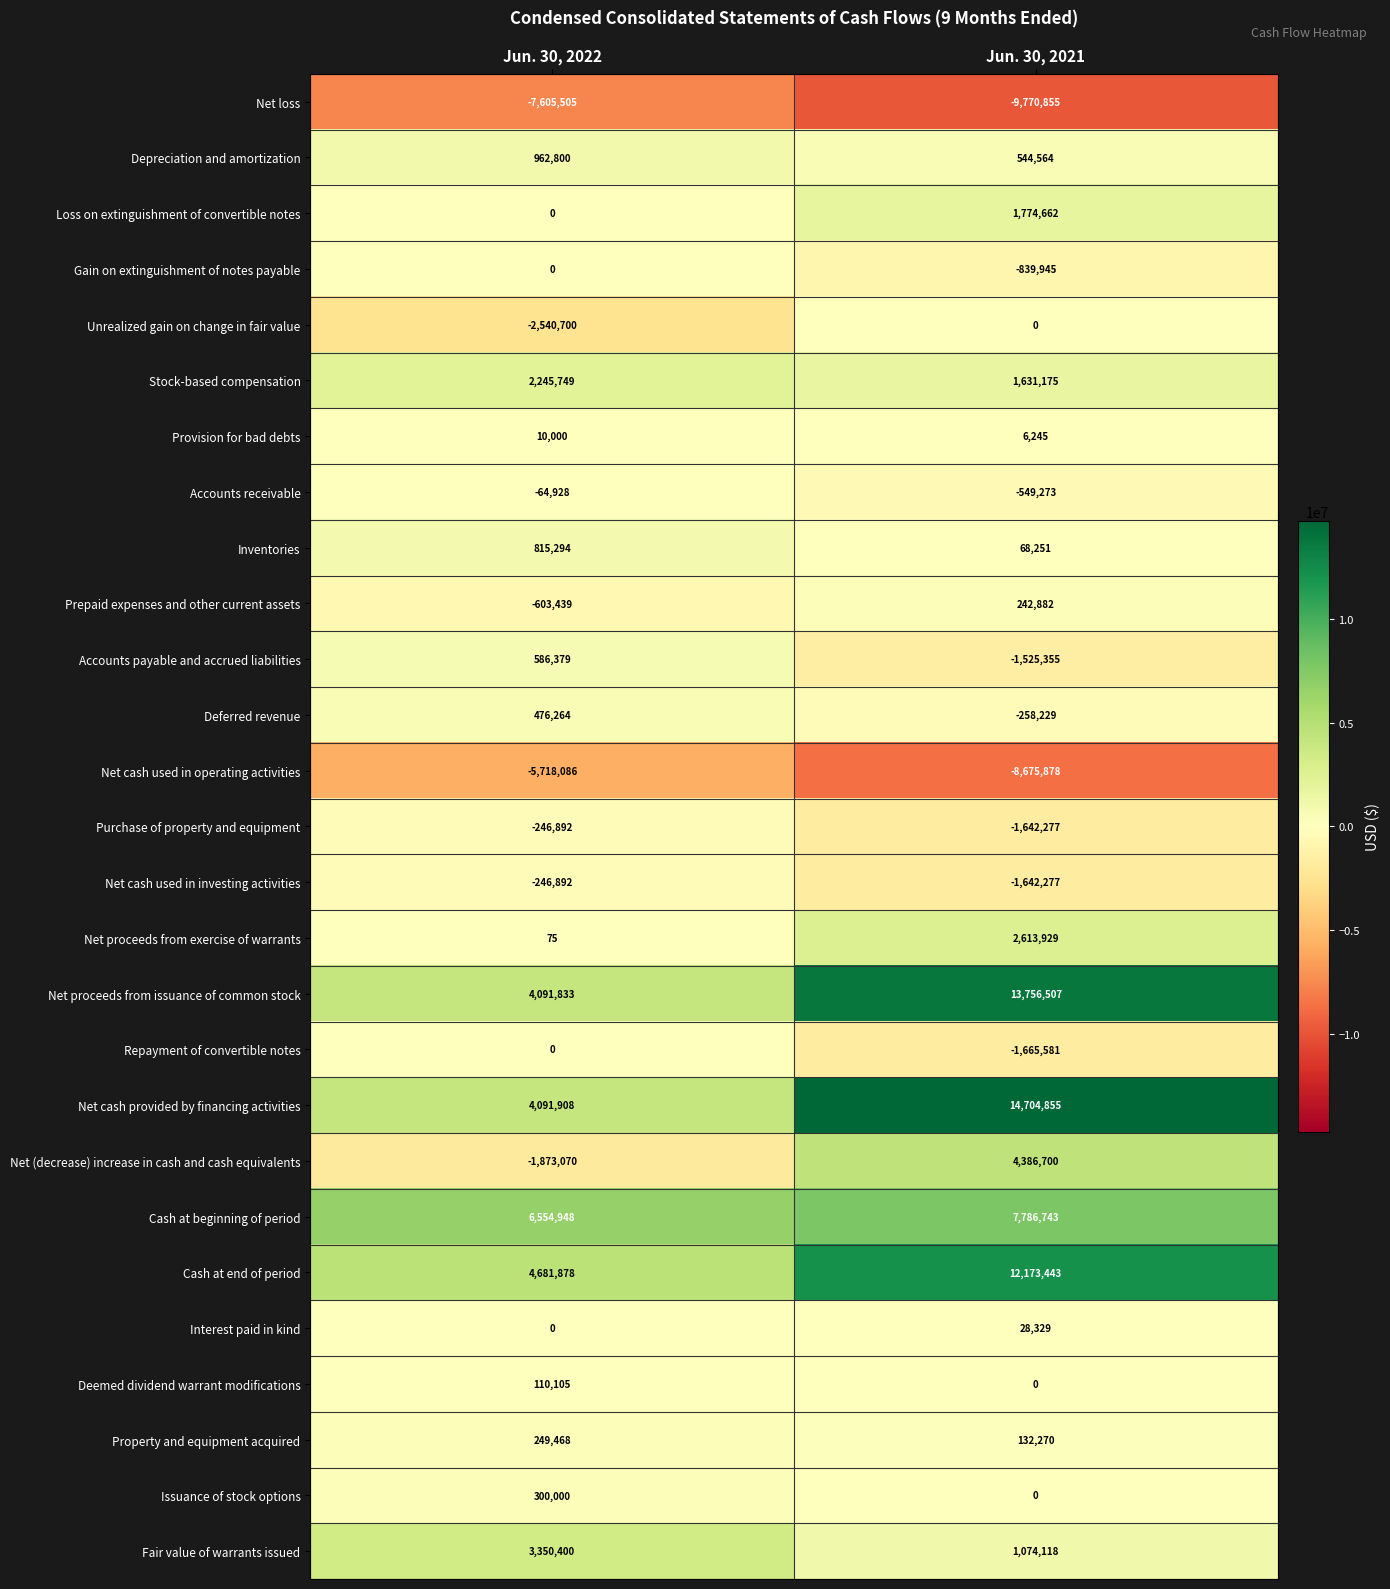

Which series has the widest spread of values?

Net cash provided by financing activities